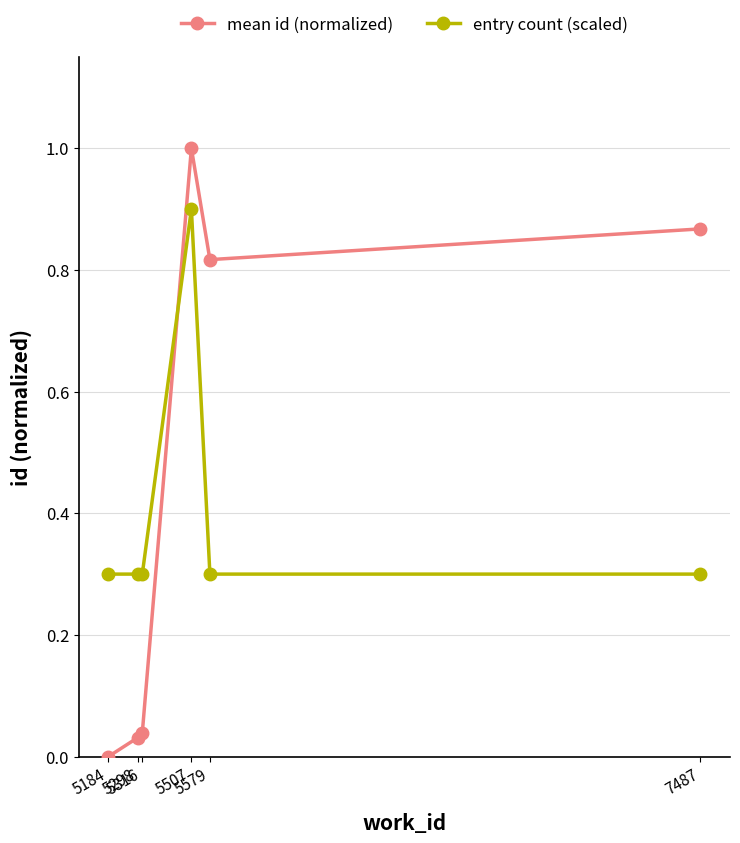

Which series has the largest range (max minus min)?

mean id (normalized)